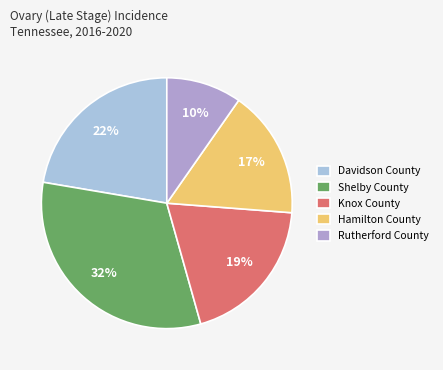

Is it true that Davidson County is 35% of the pie?

False